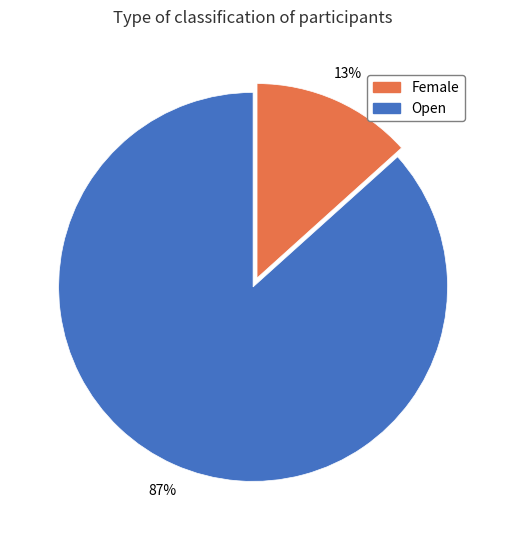

The Open slice represents 87% of the pie. True or false?

True